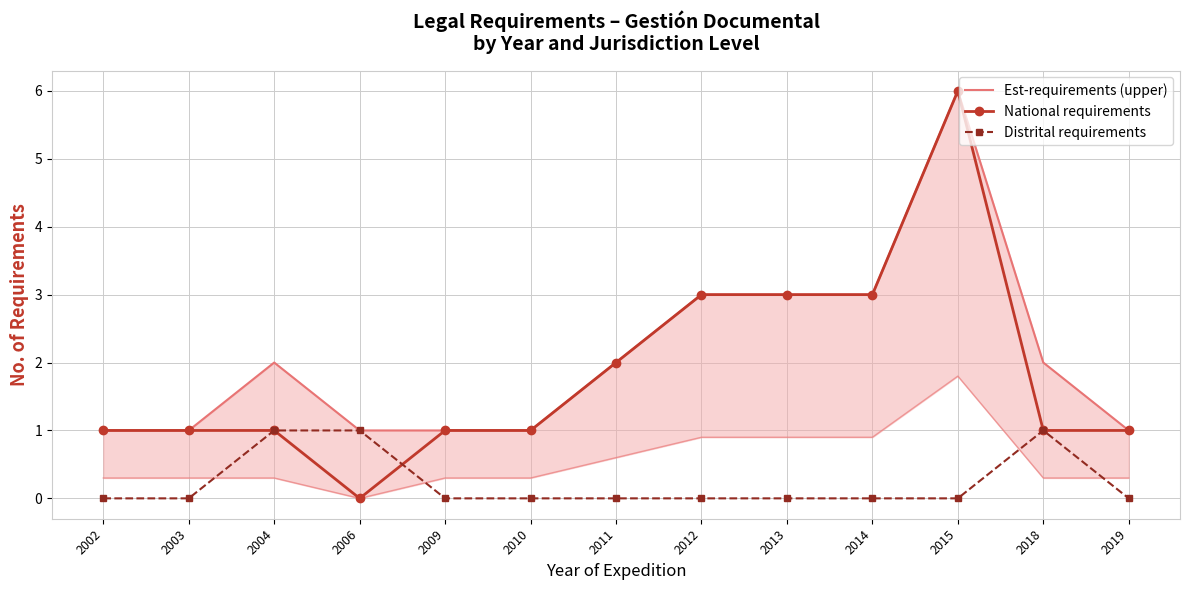

How many Est-requirements (upper) values are between 1 and 3?

12